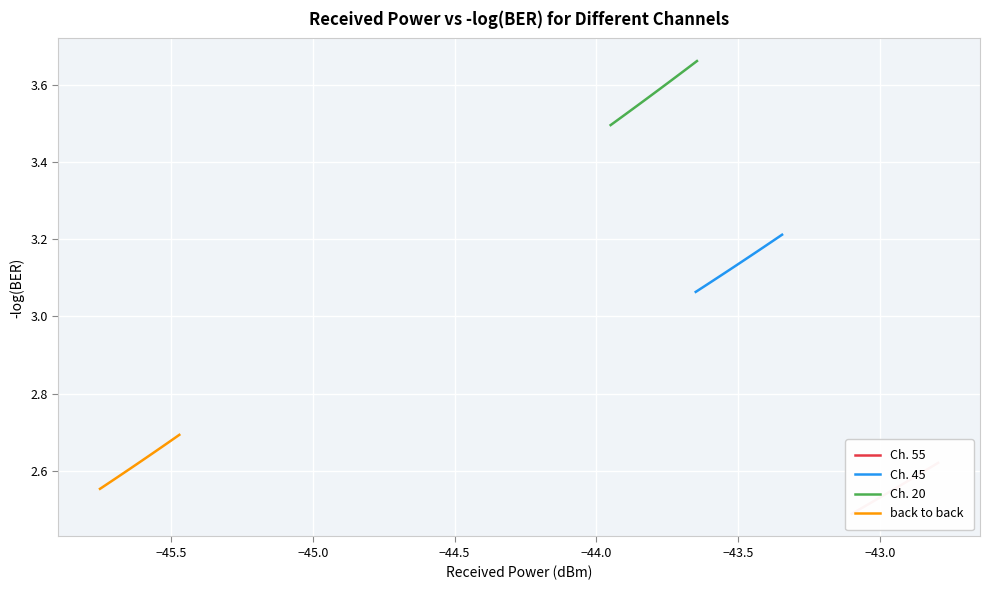

How many lines are shown in the chart?

4